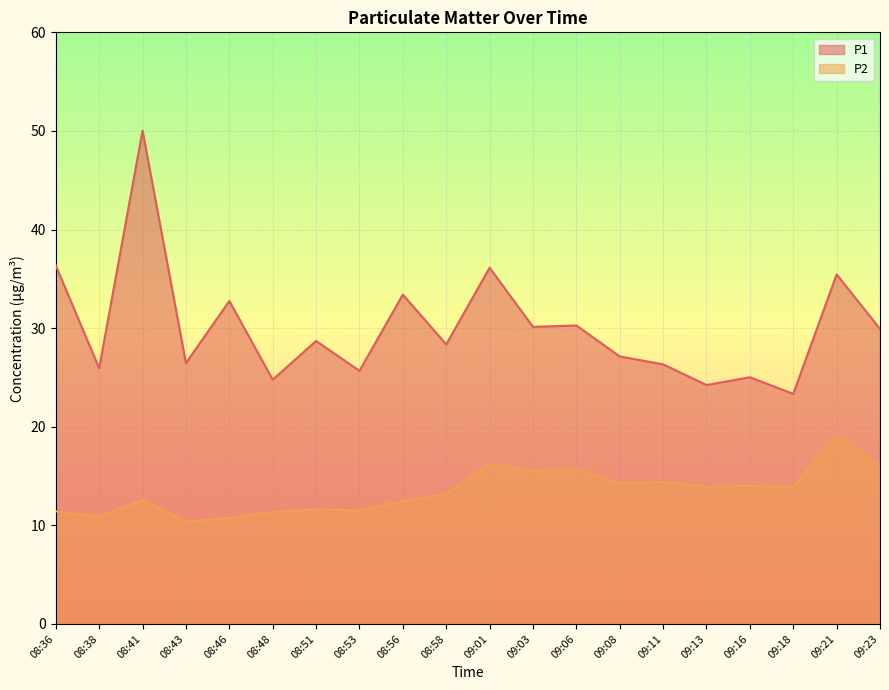

What is the difference between the highest and lowest values at 08:41?

37.5